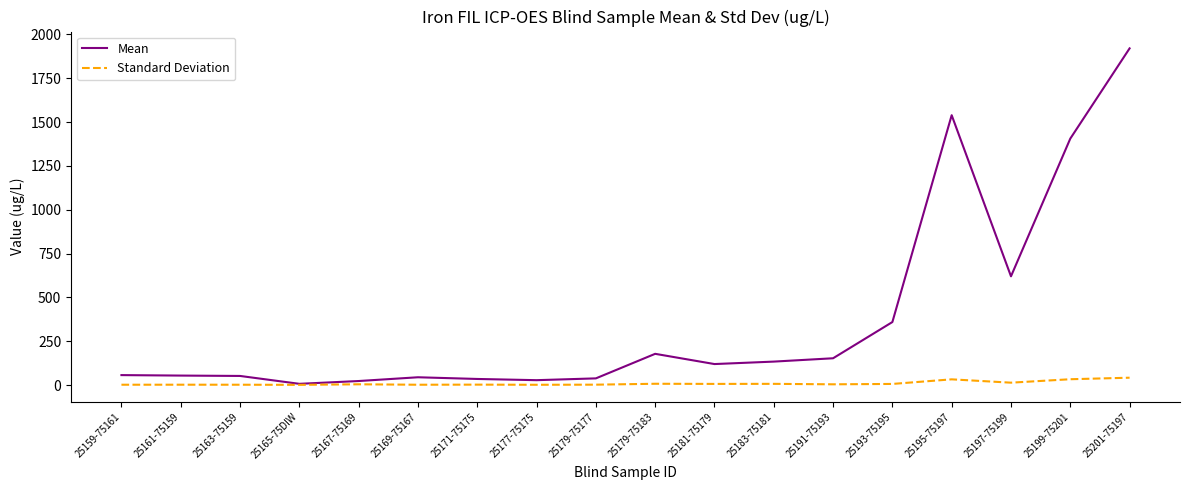

List the series in order of their overall mean, highest first.

Mean, Standard Deviation